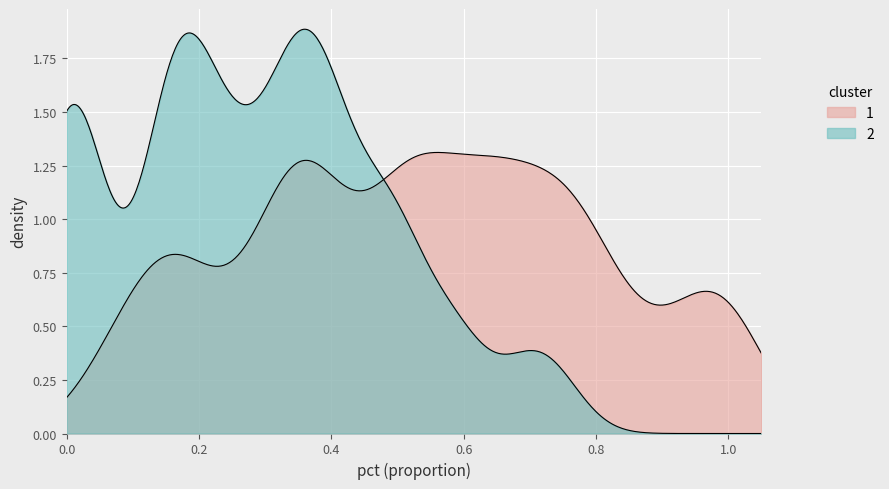

How many categories are shown in the chart?

500